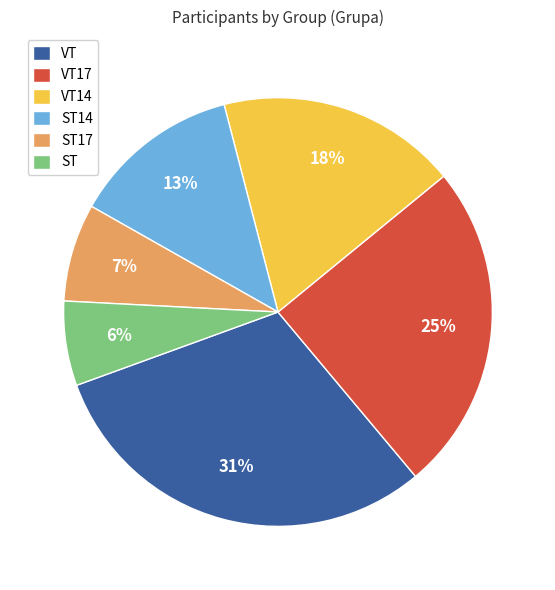

How many segments does this pie chart have?

6